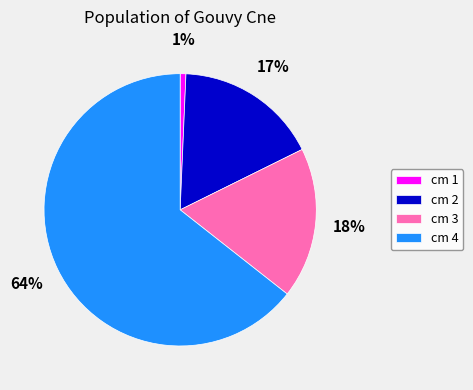

What is the ratio of the value at cm 2 to the value at cm 3?

0.9